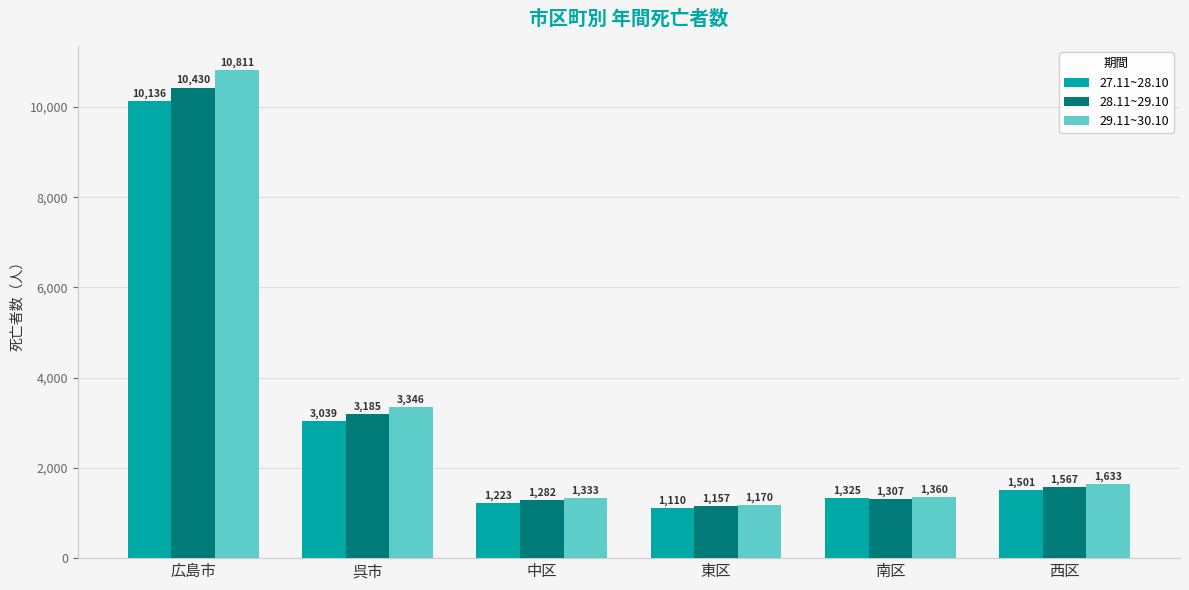

What are all the series names shown in the legend?

27.11~28.10, 28.11~29.10, 29.11~30.10